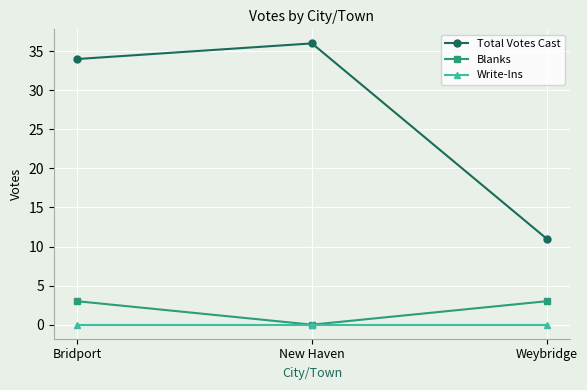

How many series are shown in this chart?

3